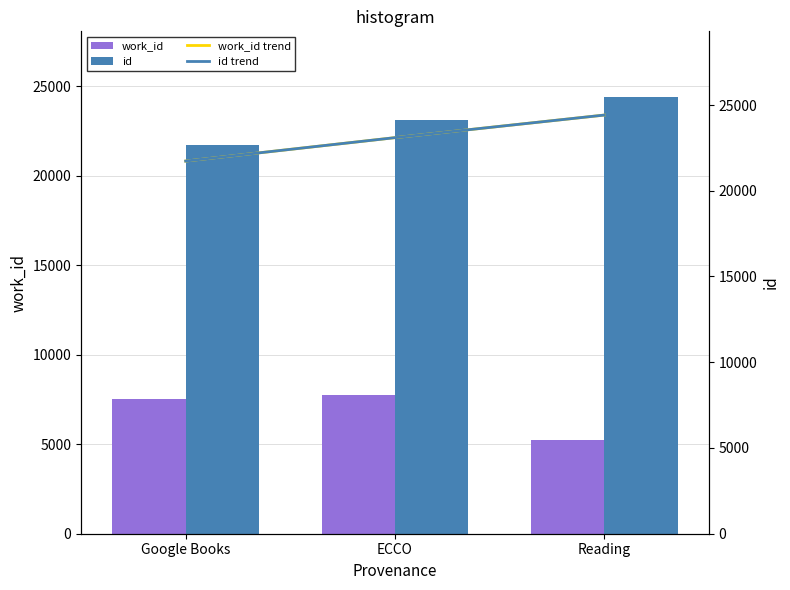

Which series has the largest Y range (max minus min)?

id